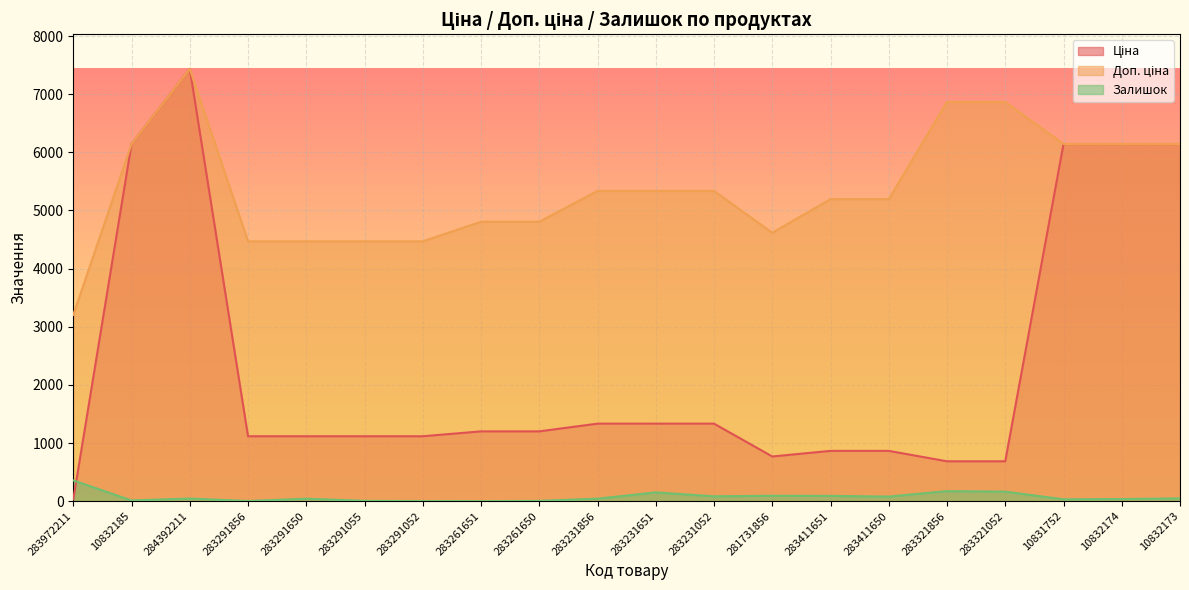

Between which two adjacent categories do Залишок and Ціна first intersect?

283972211 and 10832185